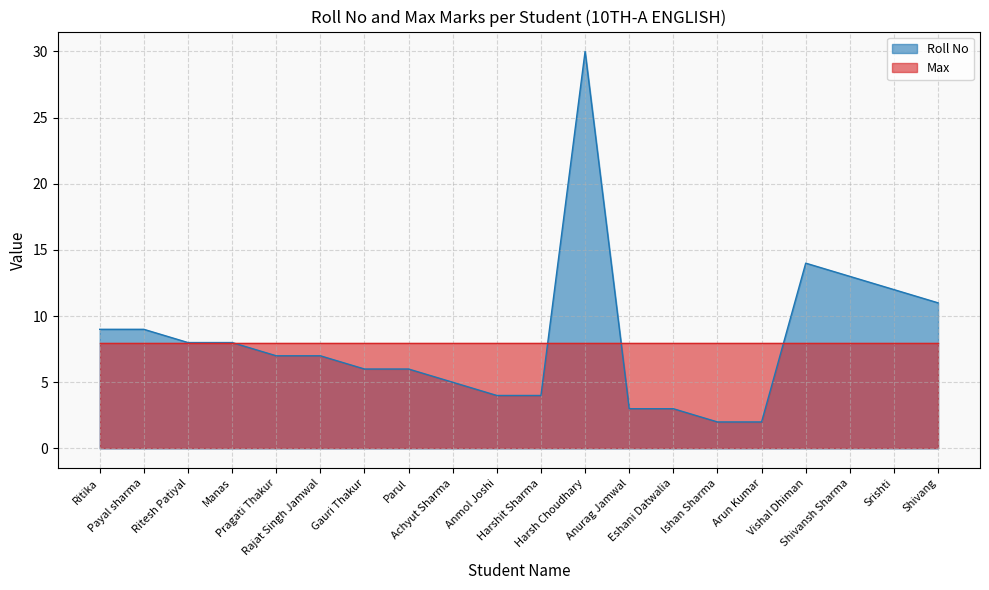

What is the sum of all values?

163